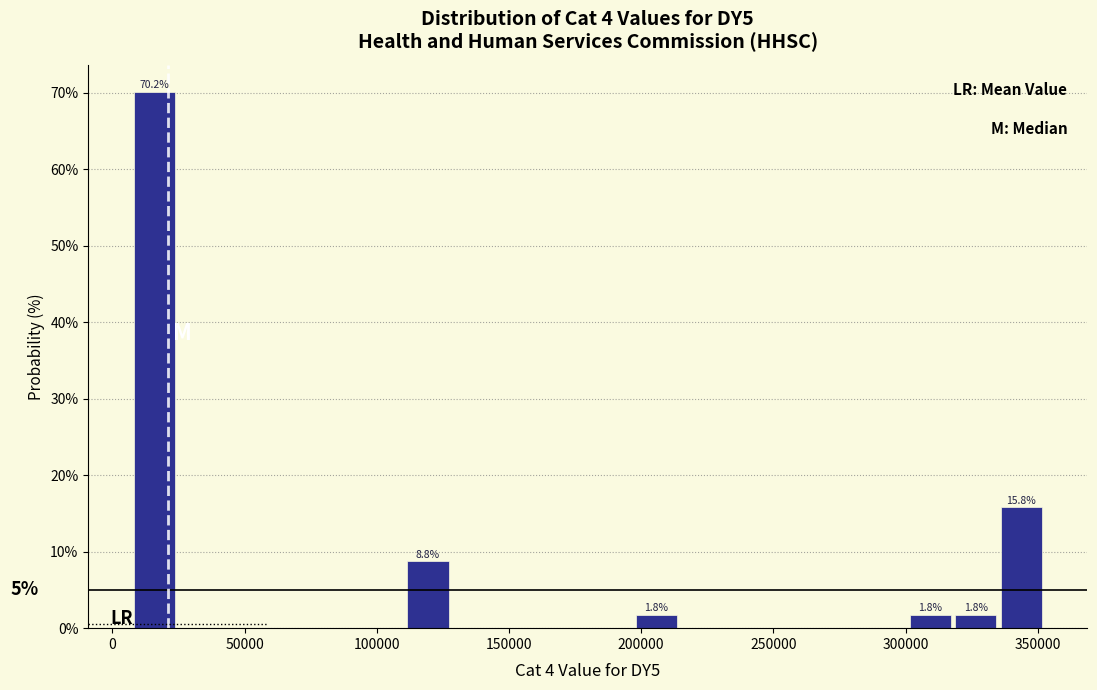

Around what value on the x-axis is the tallest bar? Give the approximate position of its centre, as read against the axis.

15000